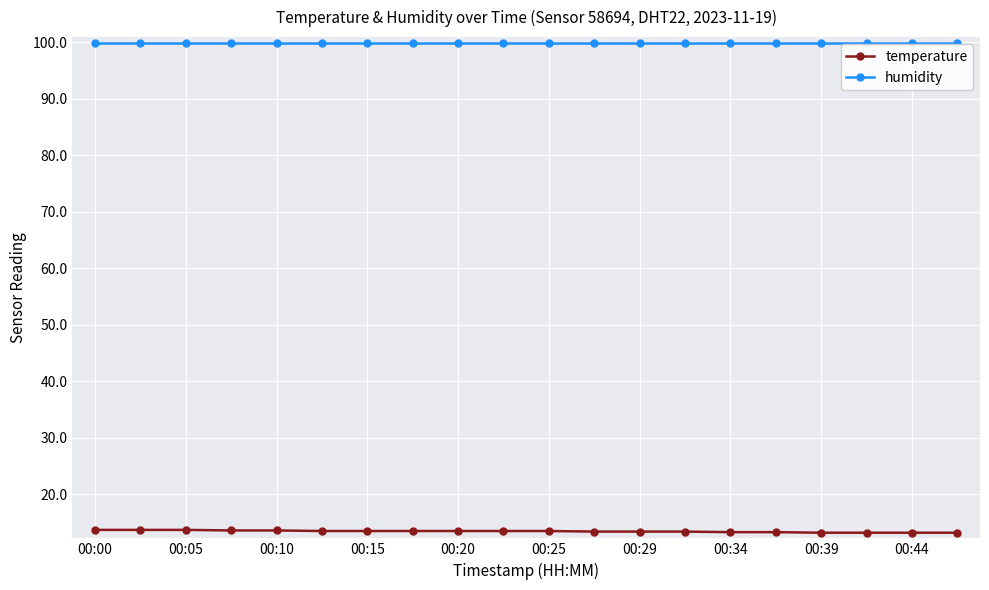

True or false: temperature and humidity intersect in this chart.

False